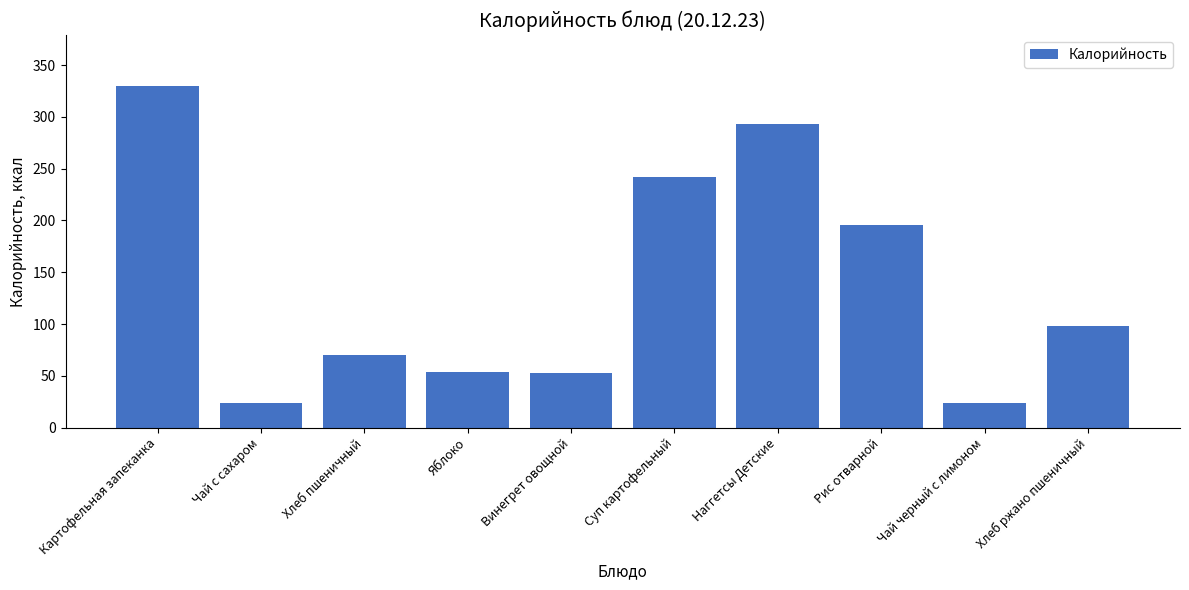

At which label does the data first exceed 97?

Картофельная запеканка